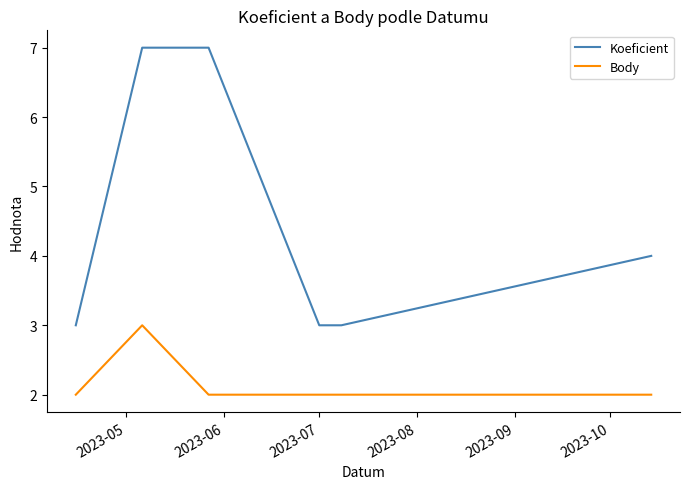

Which series has the largest total across all categories?

Koeficient